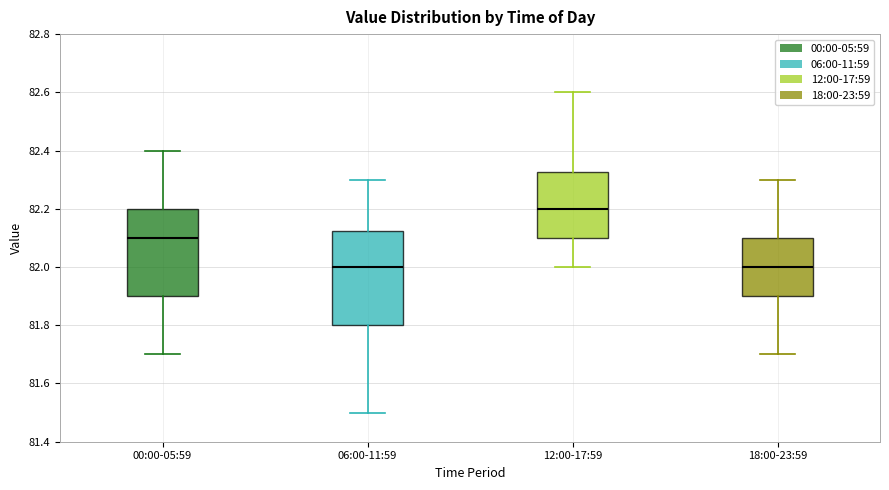

Reading left to right, transcribe this box plot: for each box, give where its median line is, the range the box spans, and where its two whiskers end, as read against the y-axis. The values are not printed on the chart, so give them approximately, as read against the axis.

00:00-05:59: median 82.10, box 81.90 to 82.20, whiskers 81.70 to 82.40
06:00-11:59: median 82.00, box 81.80 to 82.12, whiskers 81.50 to 82.30
12:00-17:59: median 82.20, box 82.10 to 82.32, whiskers 82.00 to 82.60
18:00-23:59: median 82.00, box 81.90 to 82.10, whiskers 81.70 to 82.30